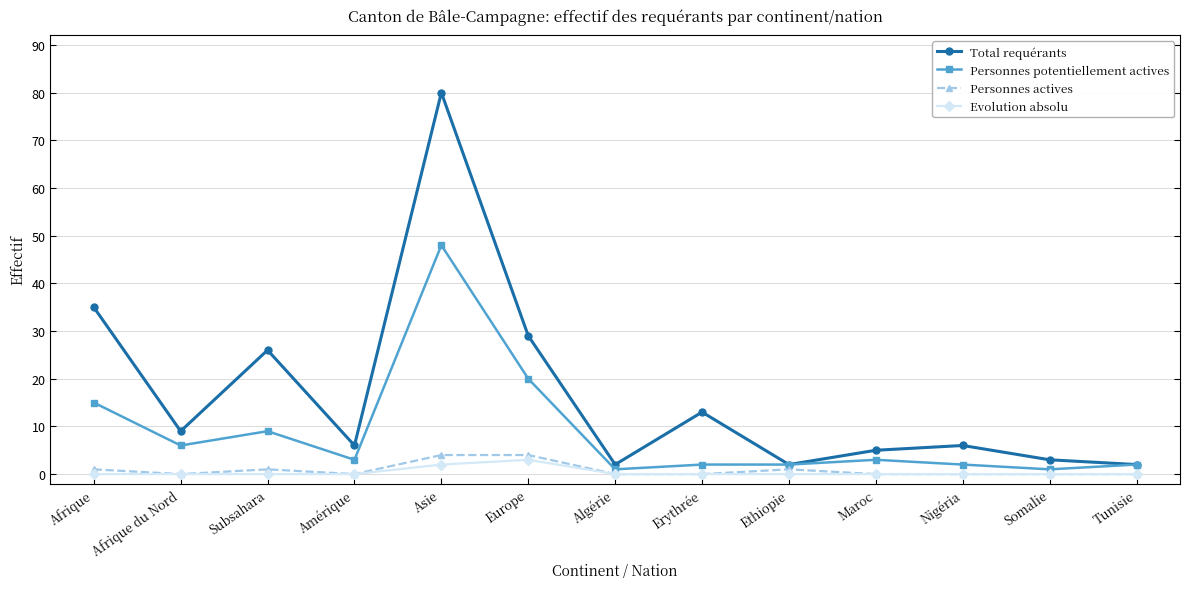

What are all the series names shown in the legend?

Total requérants, Personnes potentiellement actives, Personnes actives, Evolution absolu